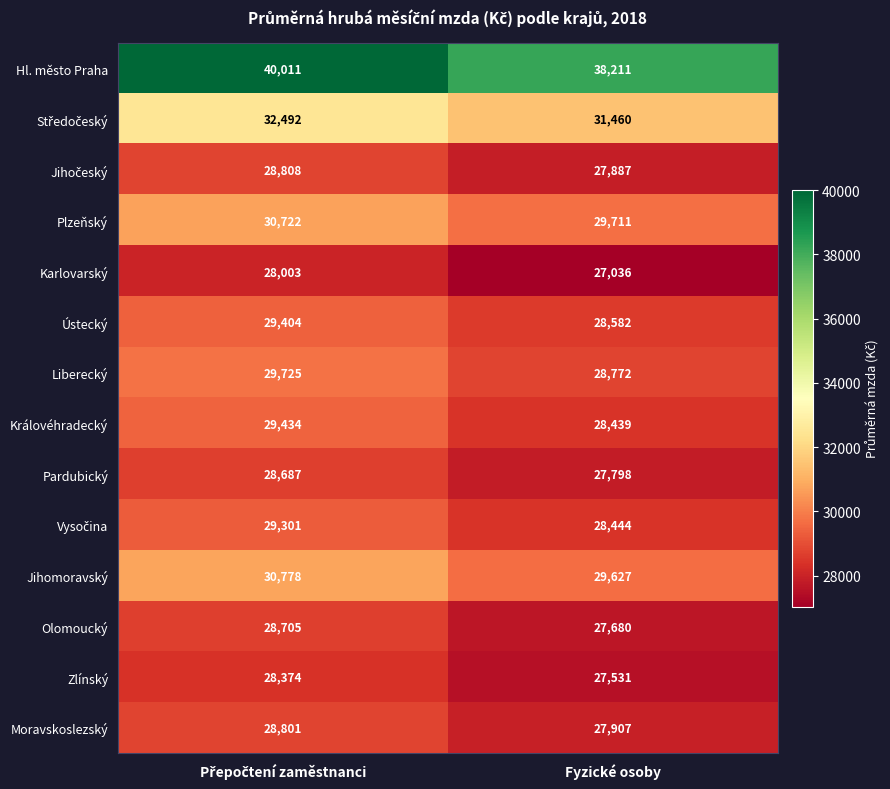

The Ústecký series shows 17873 at Fyzické osoby. True or false?

False